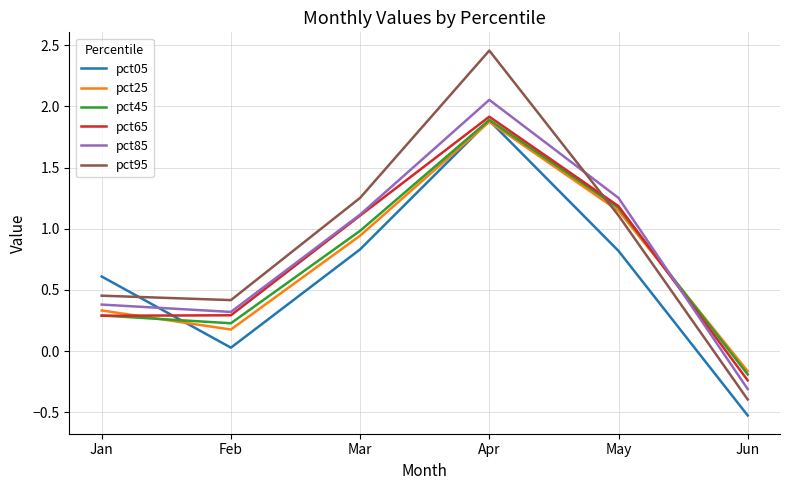

Is the value of pct95 at Apr greater than the value of pct05 at Feb?

Yes